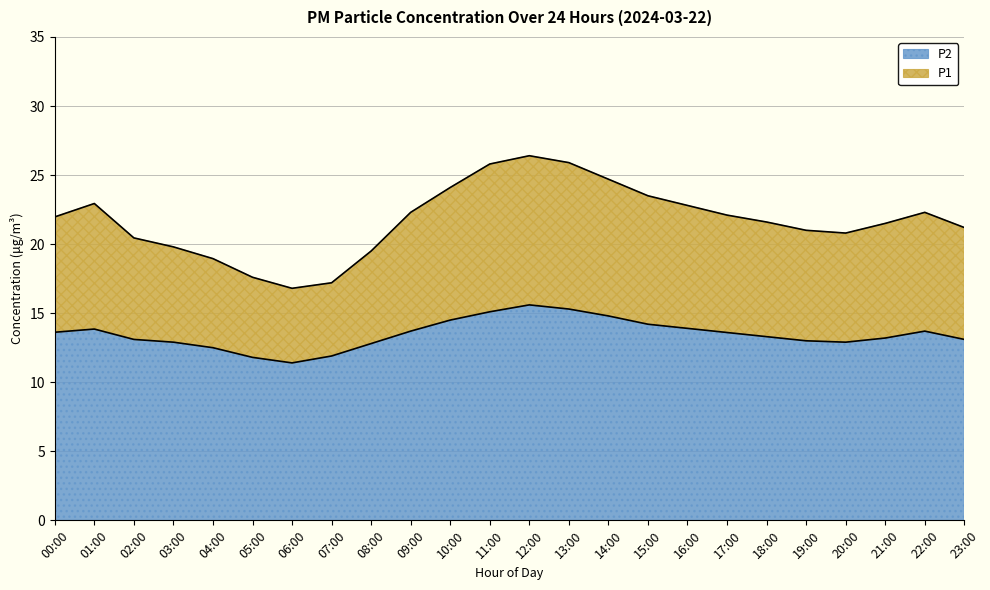

How many categories are shown in the chart?

24